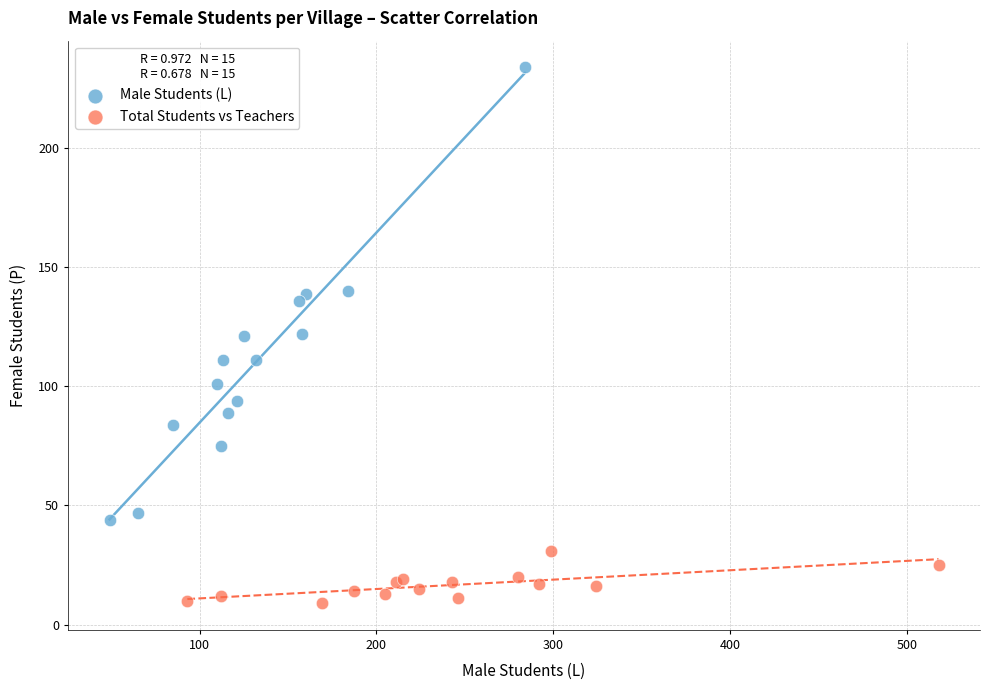

Which series has the largest Y range (max minus min)?

Male Students (L)